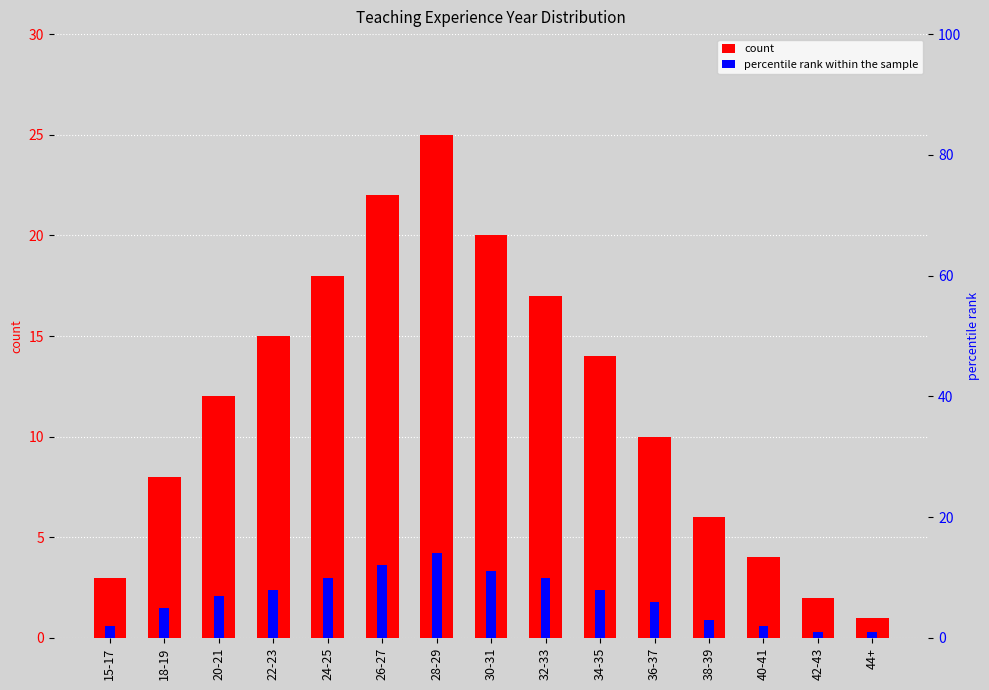

Which series has the largest range (max minus min)?

count